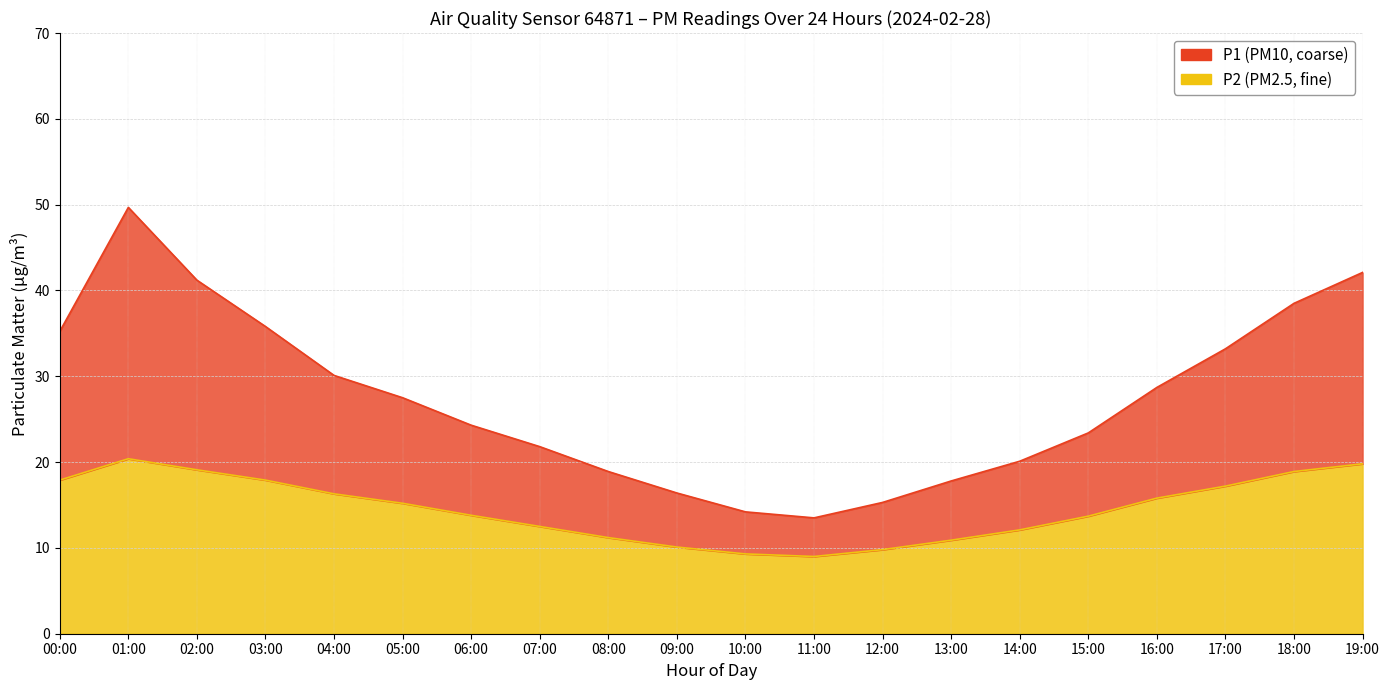

How many interior local valleys does the P2 series have?

1